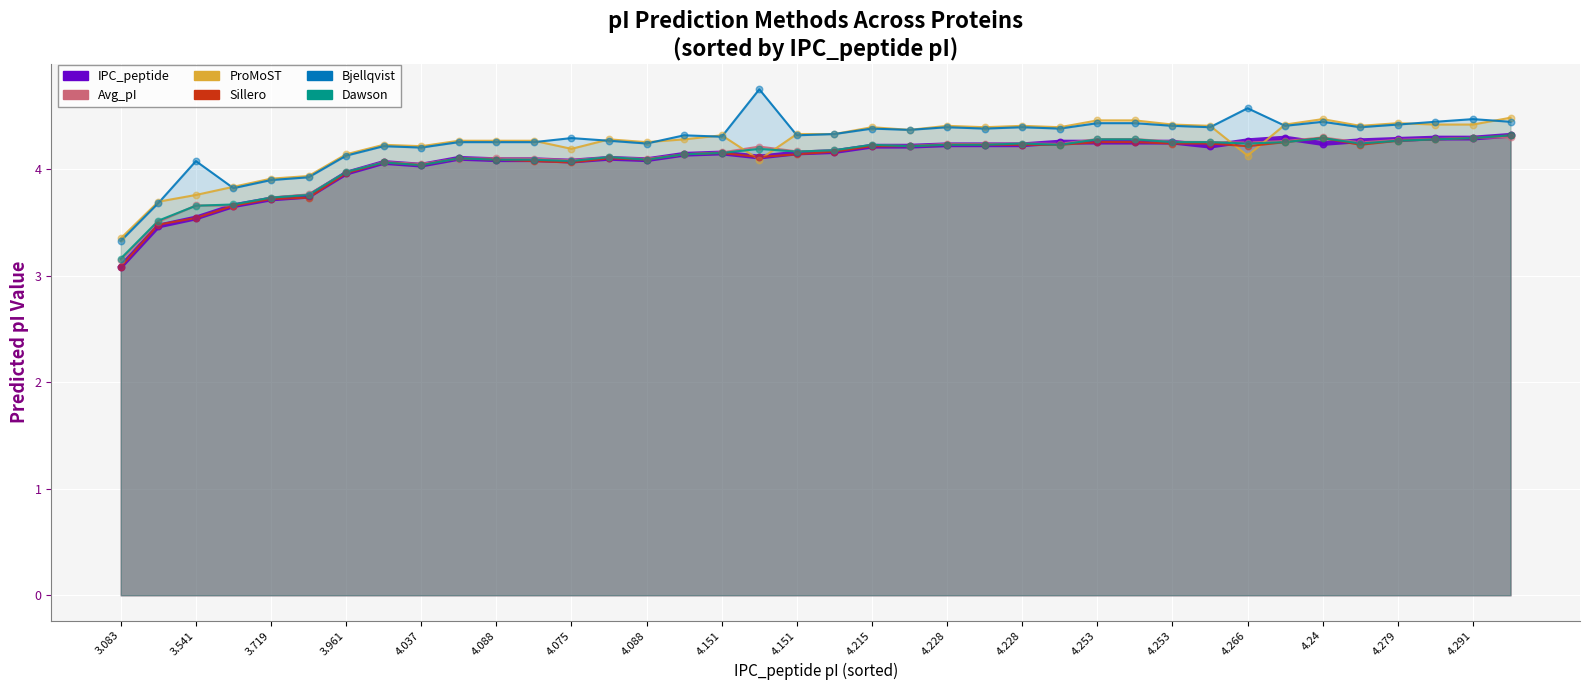

Which series has the largest Y range (max minus min)?

Bjellqvist